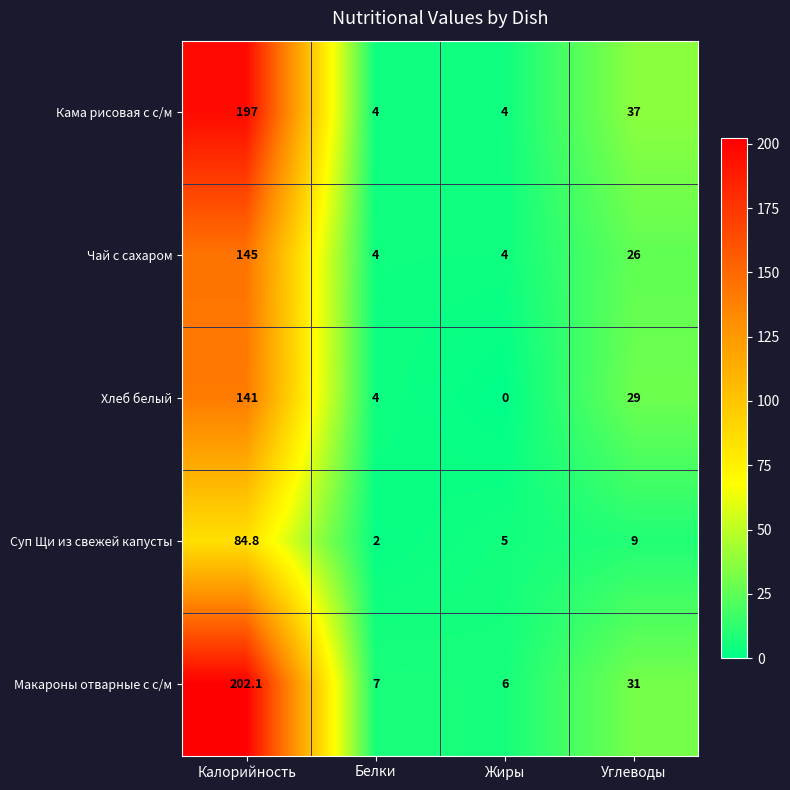

Rank the series by their maximum value, from lowest to highest.

Суп Щи из свежей капусты, Хлеб белый, Чай с сахаром, Кама рисовая с с/м, Макароны отварные с с/м